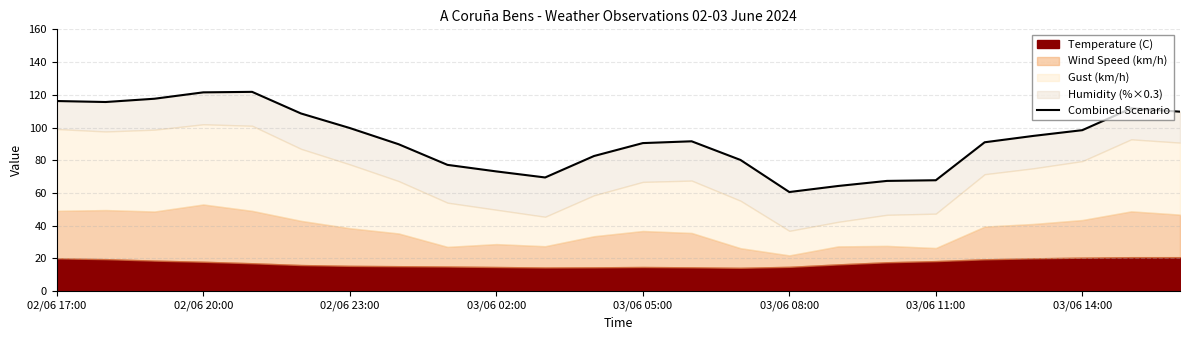

Reading right to left, extract all data points from this chart.

109.7	111.7	98.4	94.9	91.0	67.8	67.4	64.3	60.6	80.2	91.6	90.5	82.6	69.5	73.2	77.2	89.8	99.7	108.6	121.8	121.5	117.6	115.6	116.2